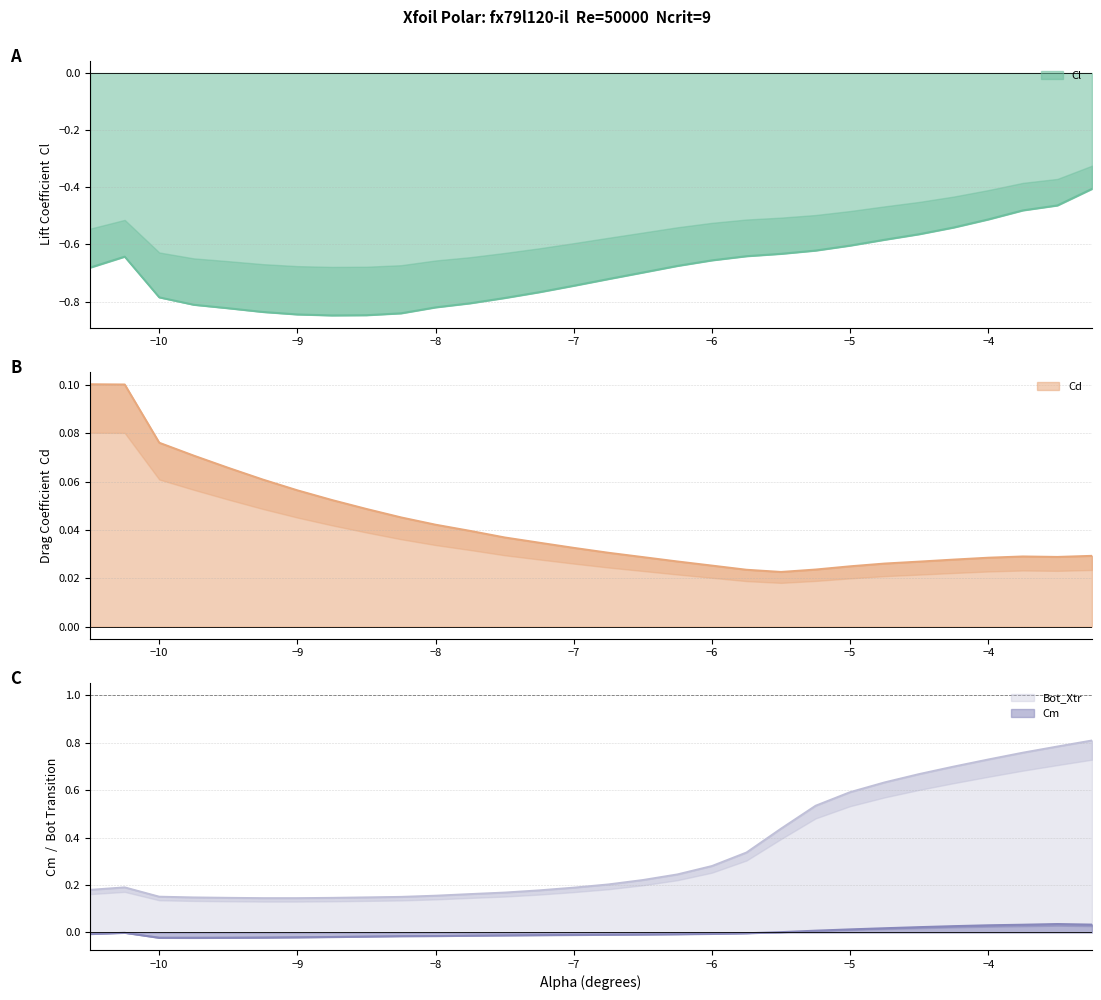

True or false: Cd and Cm cross at least once.

True